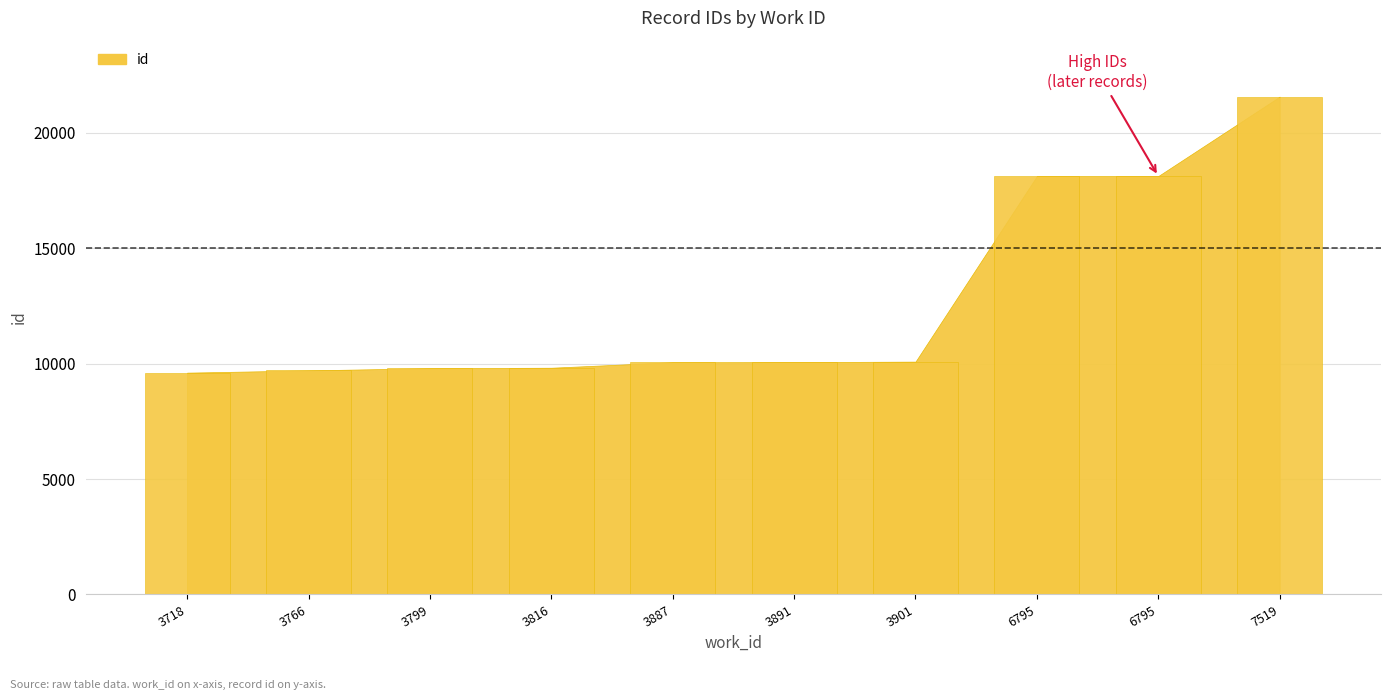

Are the bars grouped side by side (vs. stacked)?

No